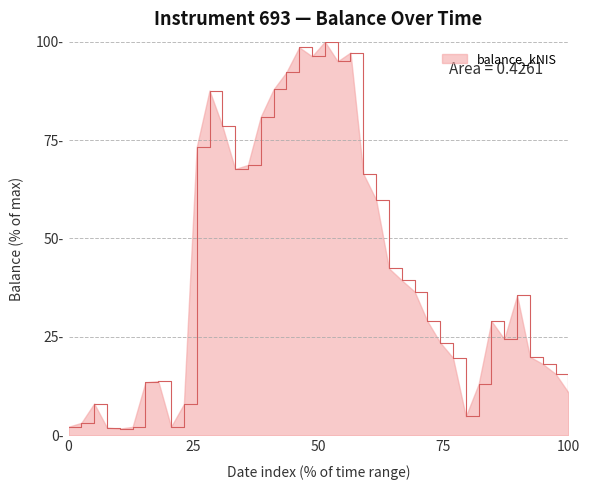

What is the difference between the maximum and minimum values?

98.3